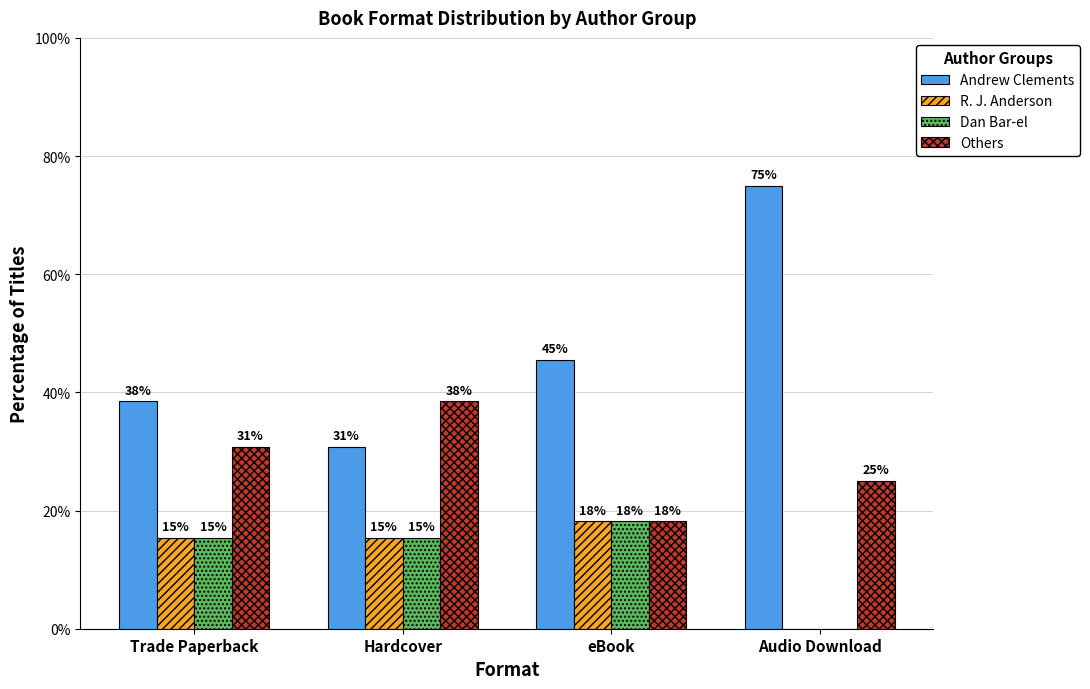

What are all the series names shown in the legend?

Andrew Clements, R. J. Anderson, Dan Bar-el, Others